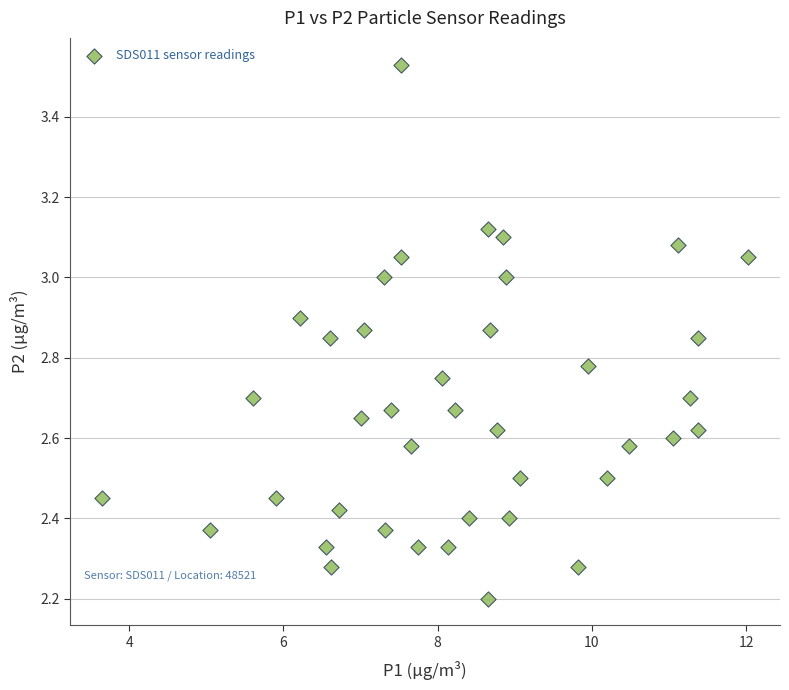

What is the range of X values (max minus min)?

8.4